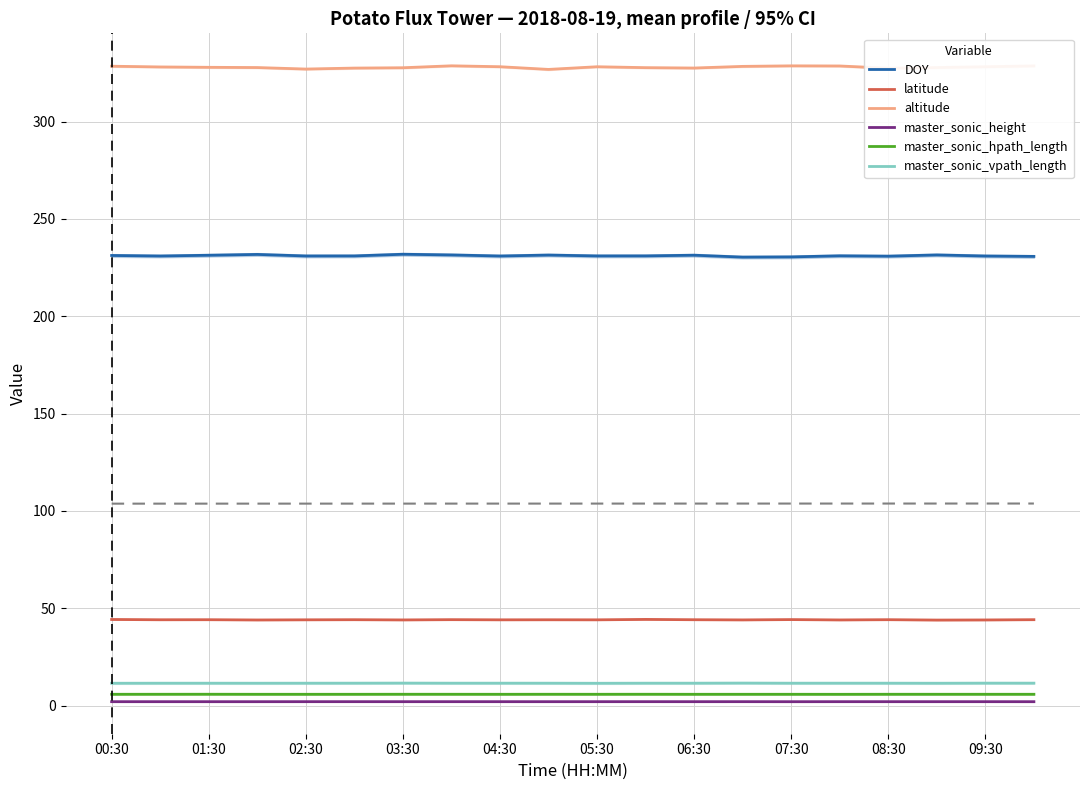

Does the chart display data point markers on the line(s)?

No